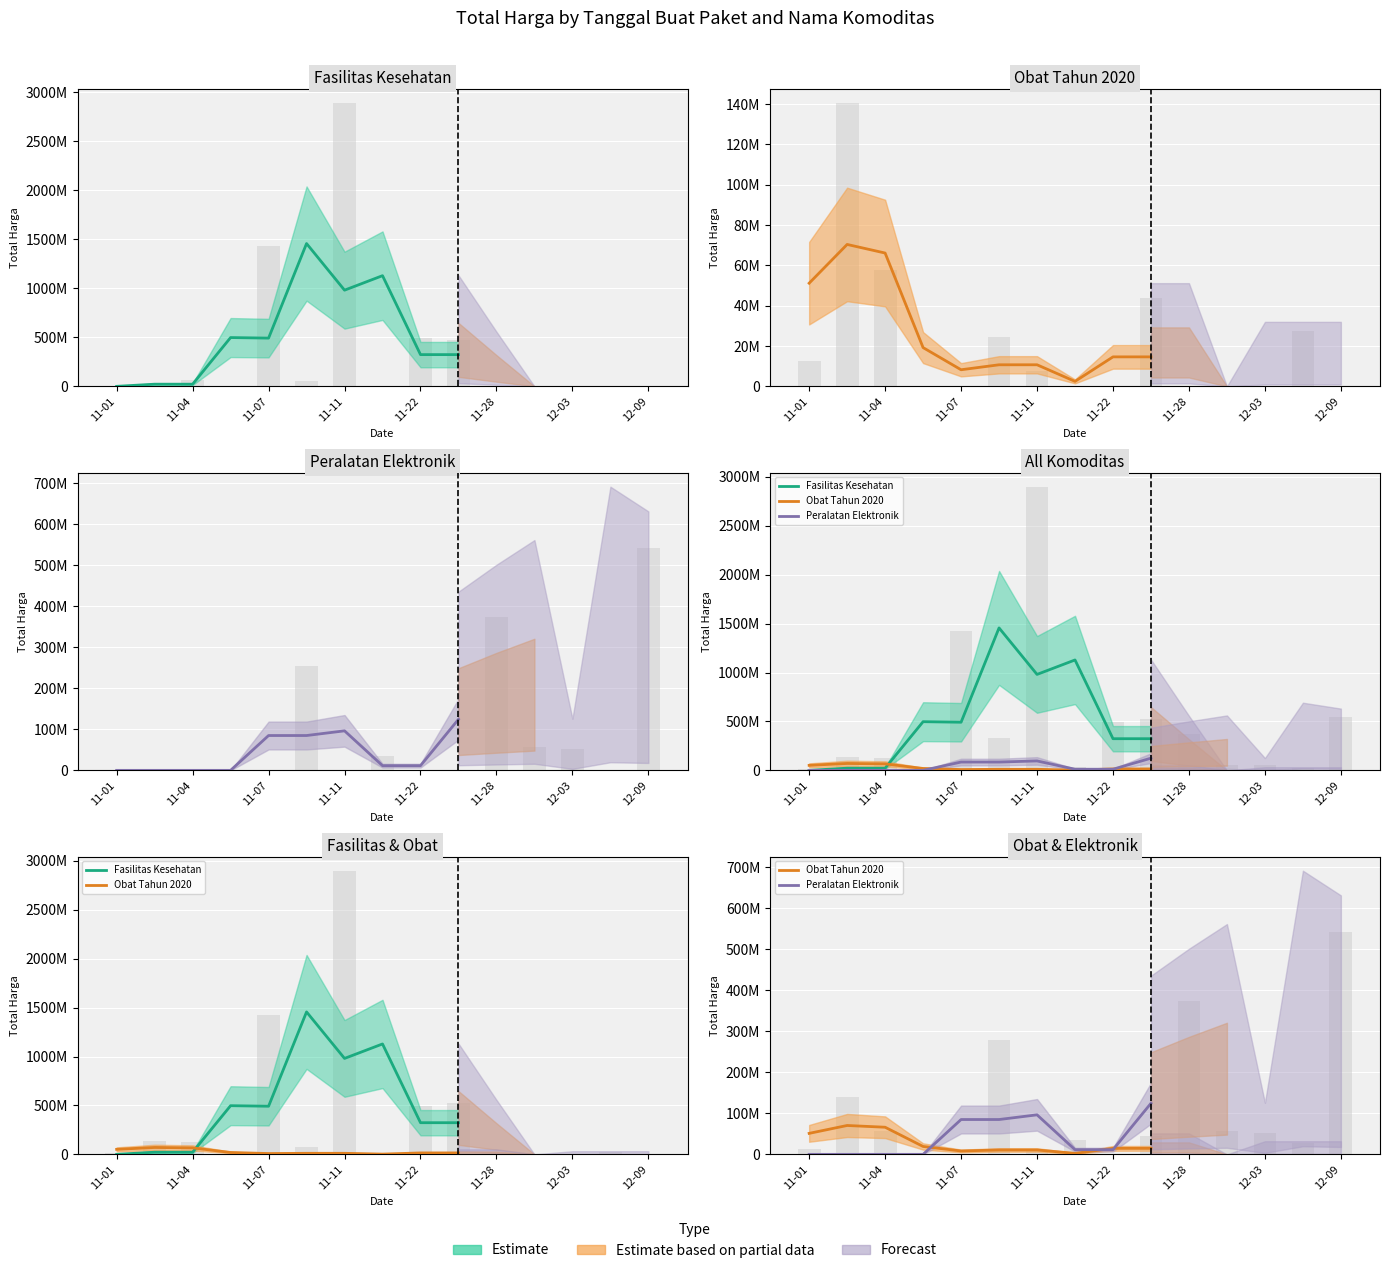

Are the bars horizontal?

No